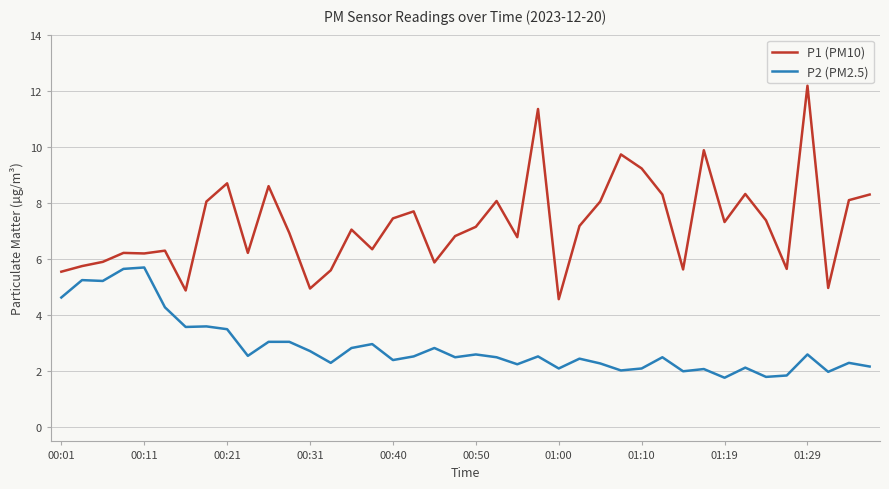

What is the difference between the maximum and minimum values in the P1 (PM10) series?

7.6